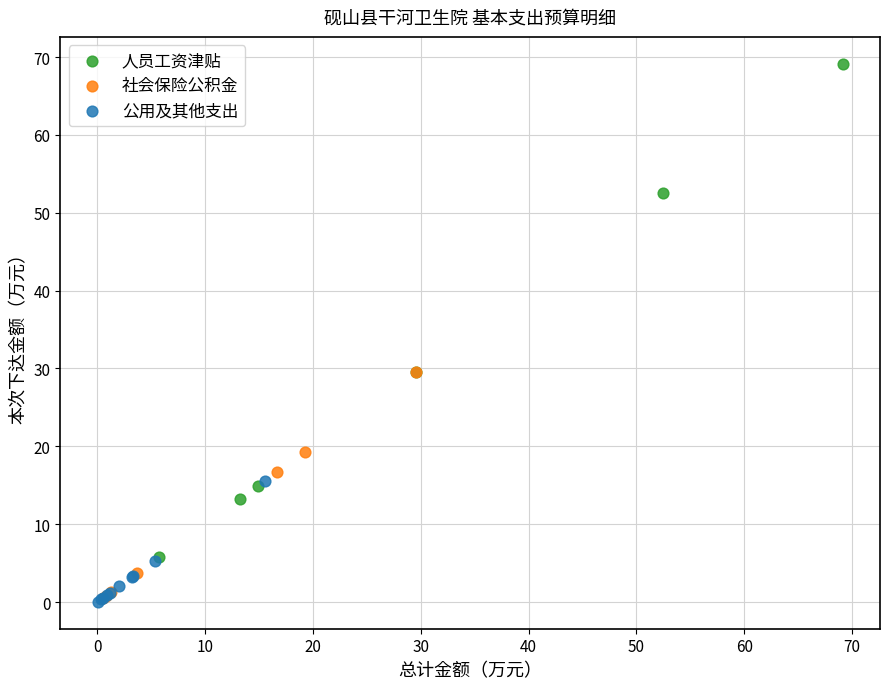

Which series reaches the maximum Y coordinate?

人员工资津贴